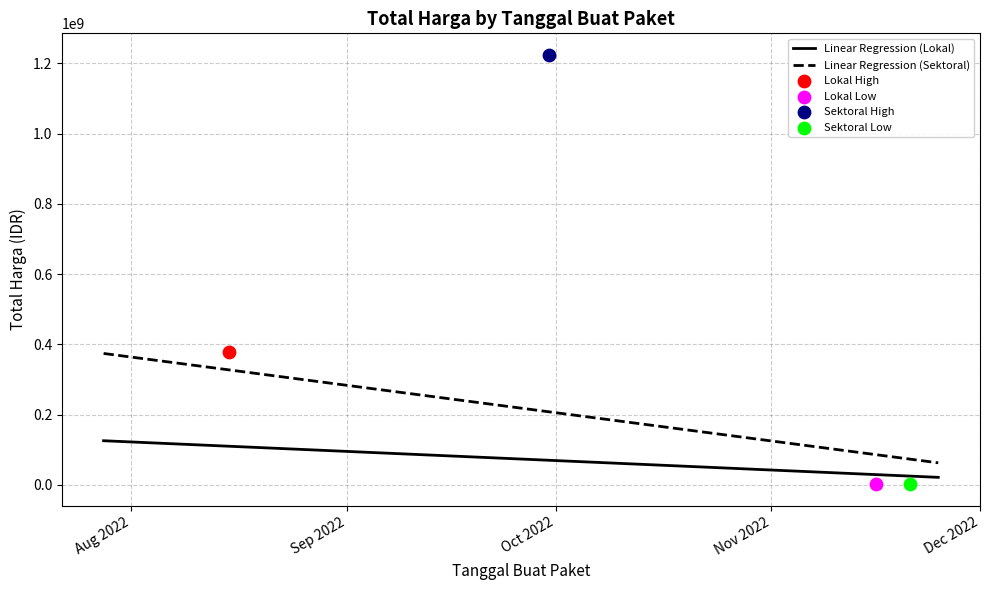

True or false: Linear Regression (Lokal) and Linear Regression (Sektoral) cross at least once.

False